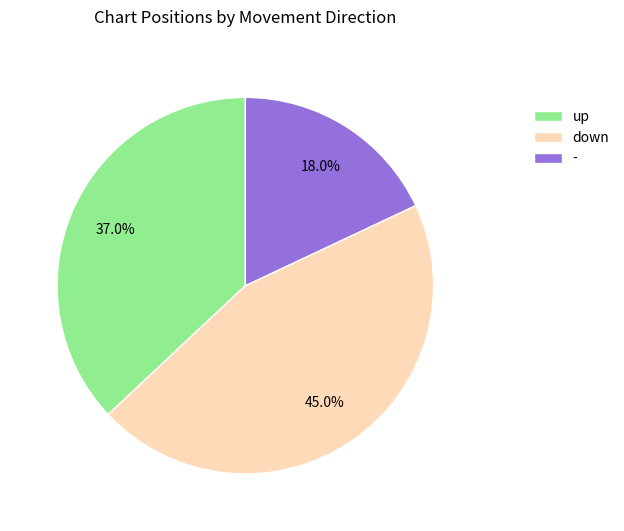

How many segments does this pie chart have?

3